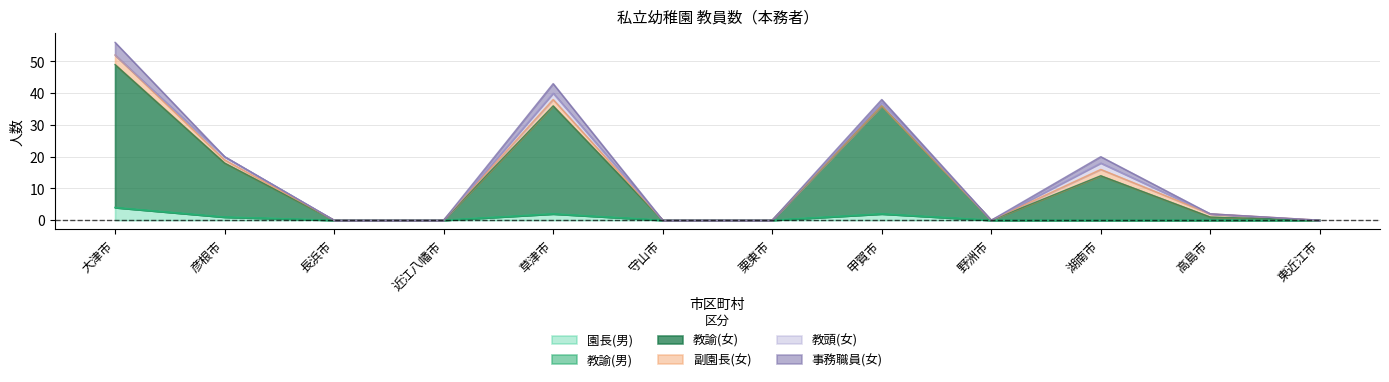

True or false: 教頭(女) and 教諭(女) cross at least once.

False